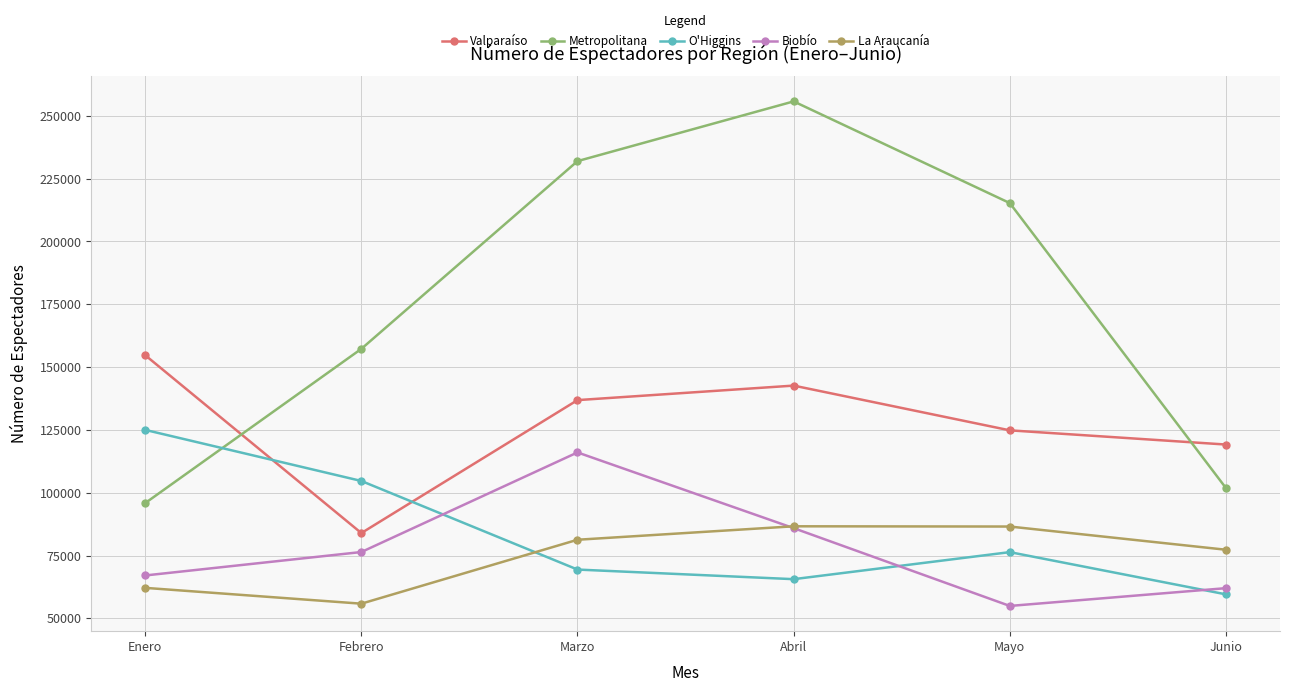

How many interior local valleys does the O'Higgins series have?

1